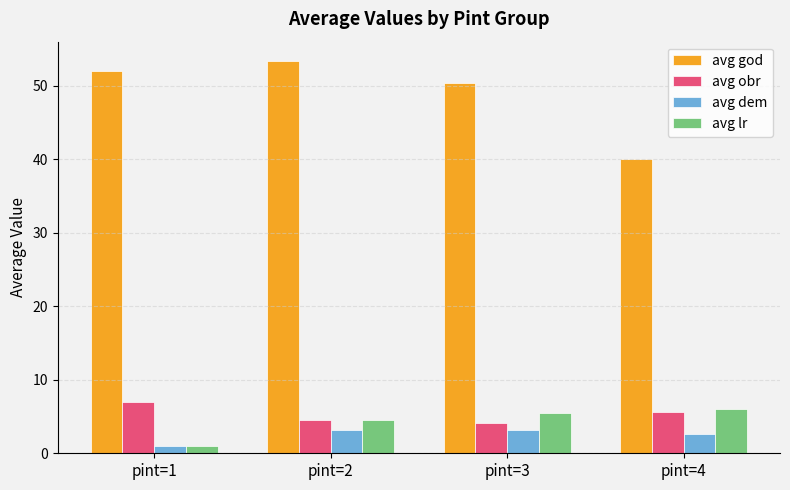

How many groups of bars are there?

4